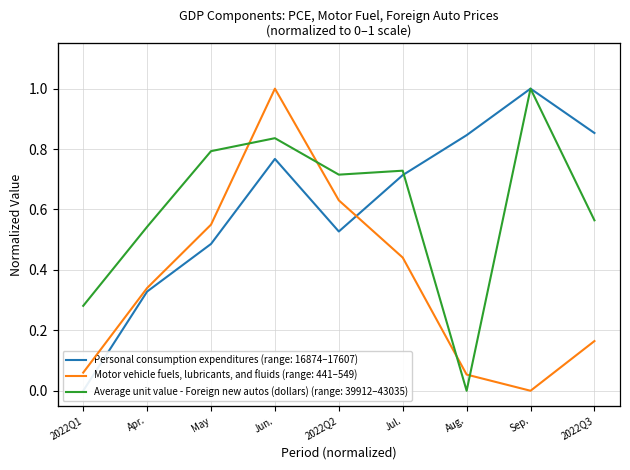

How many values in Average unit value - Foreign new autos (dollars) are above zero?

8